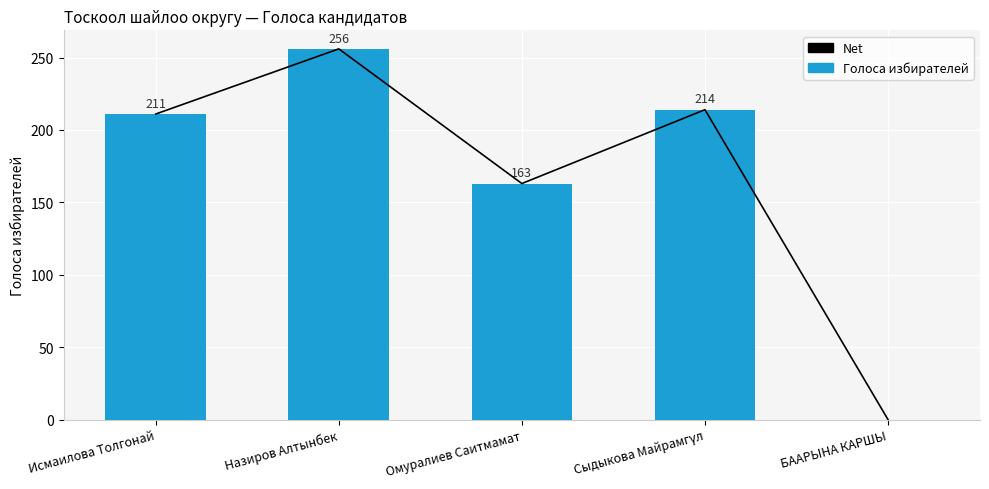

What is the average value of the Net series?

169